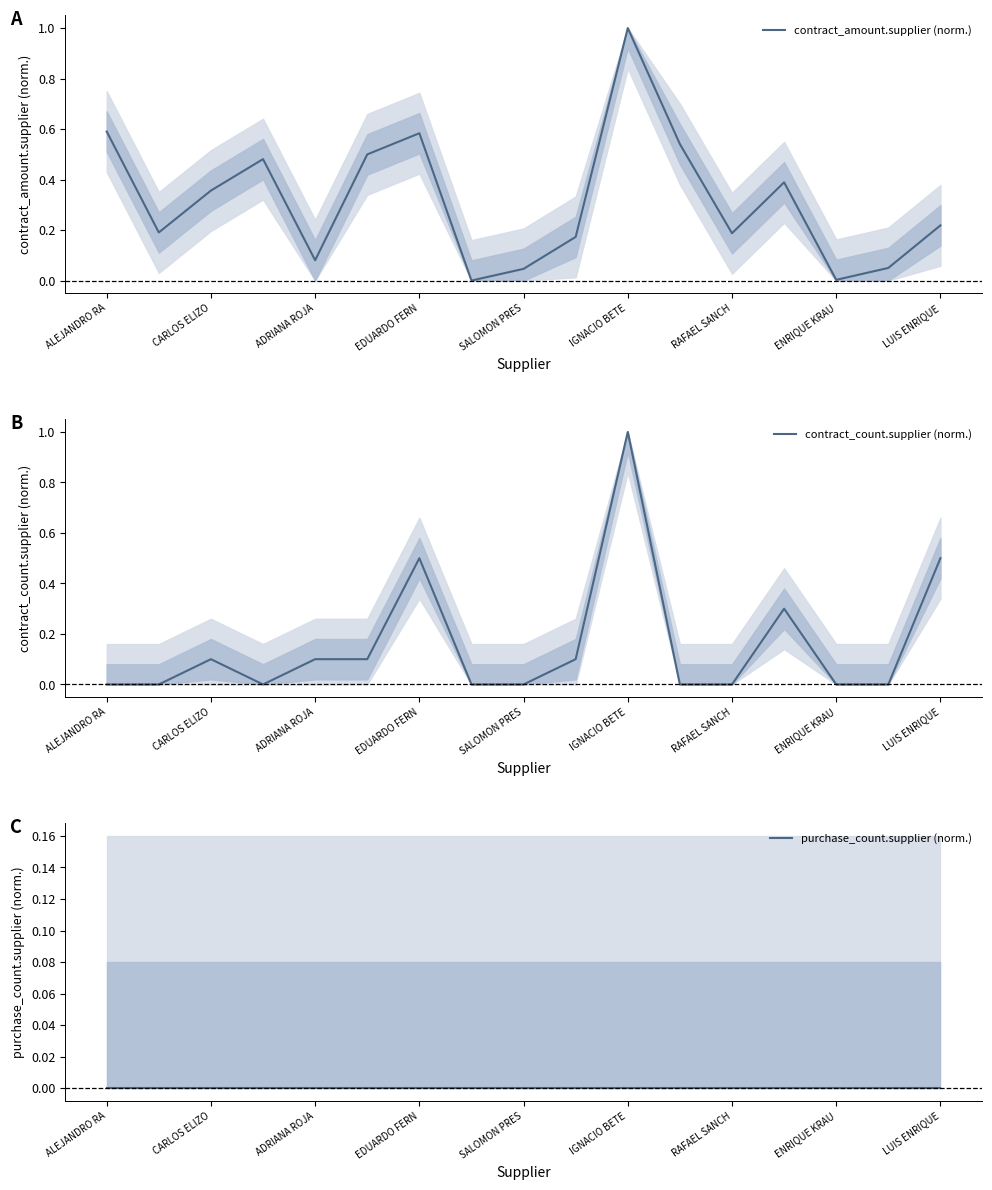

What are all the series names shown in the legend?

contract_amount.supplier (norm.), contract_count.supplier (norm.), purchase_count.supplier (norm.)